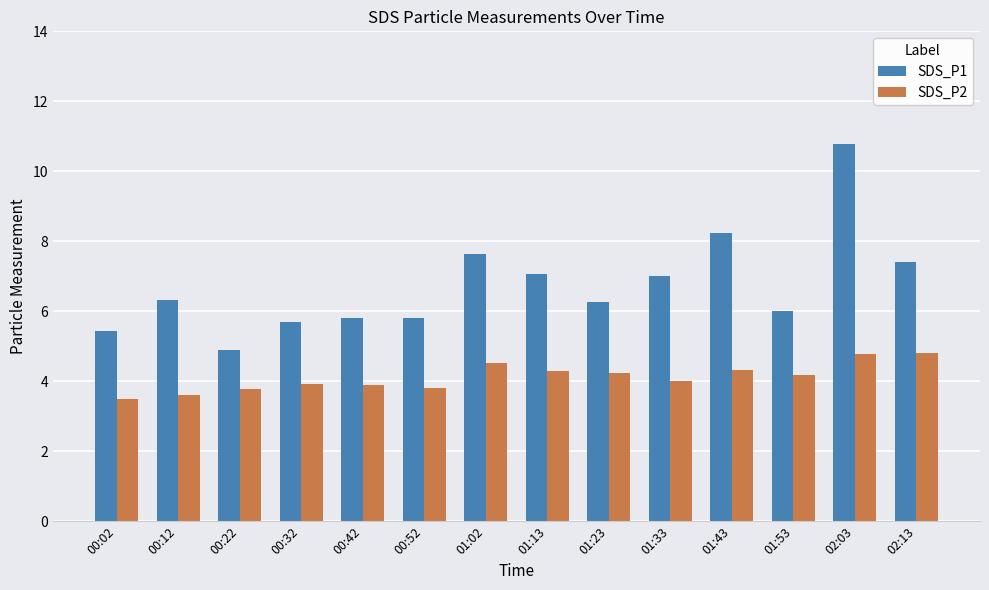

Where does the SDS_P1 series first go above 6?

00:12